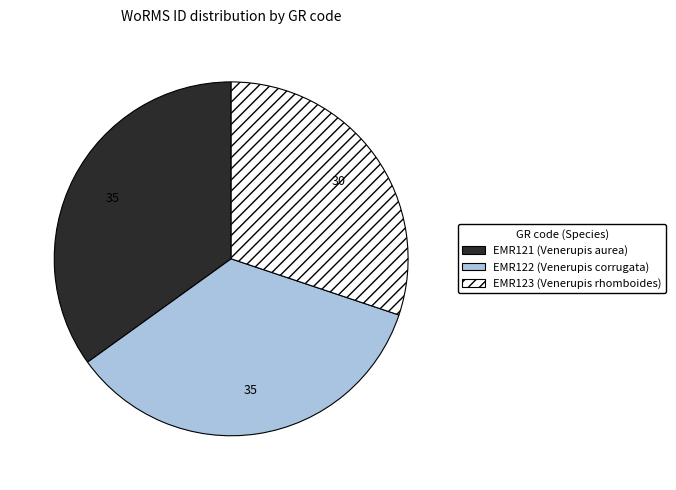

Between EMR123 (Venerupis rhomboides) and EMR122 (Venerupis corrugata), which is larger?

EMR122 (Venerupis corrugata)